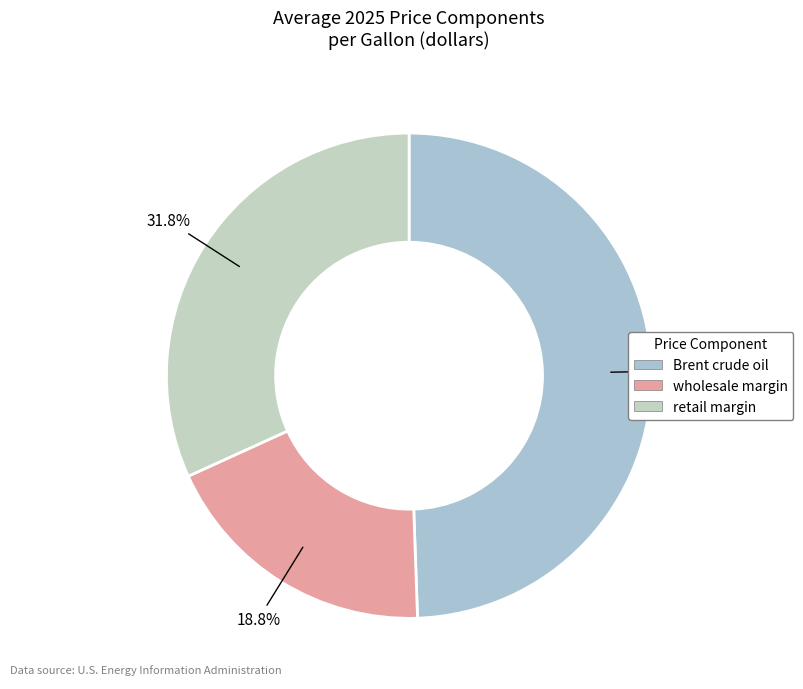

Which slice is the largest?

Brent crude oil